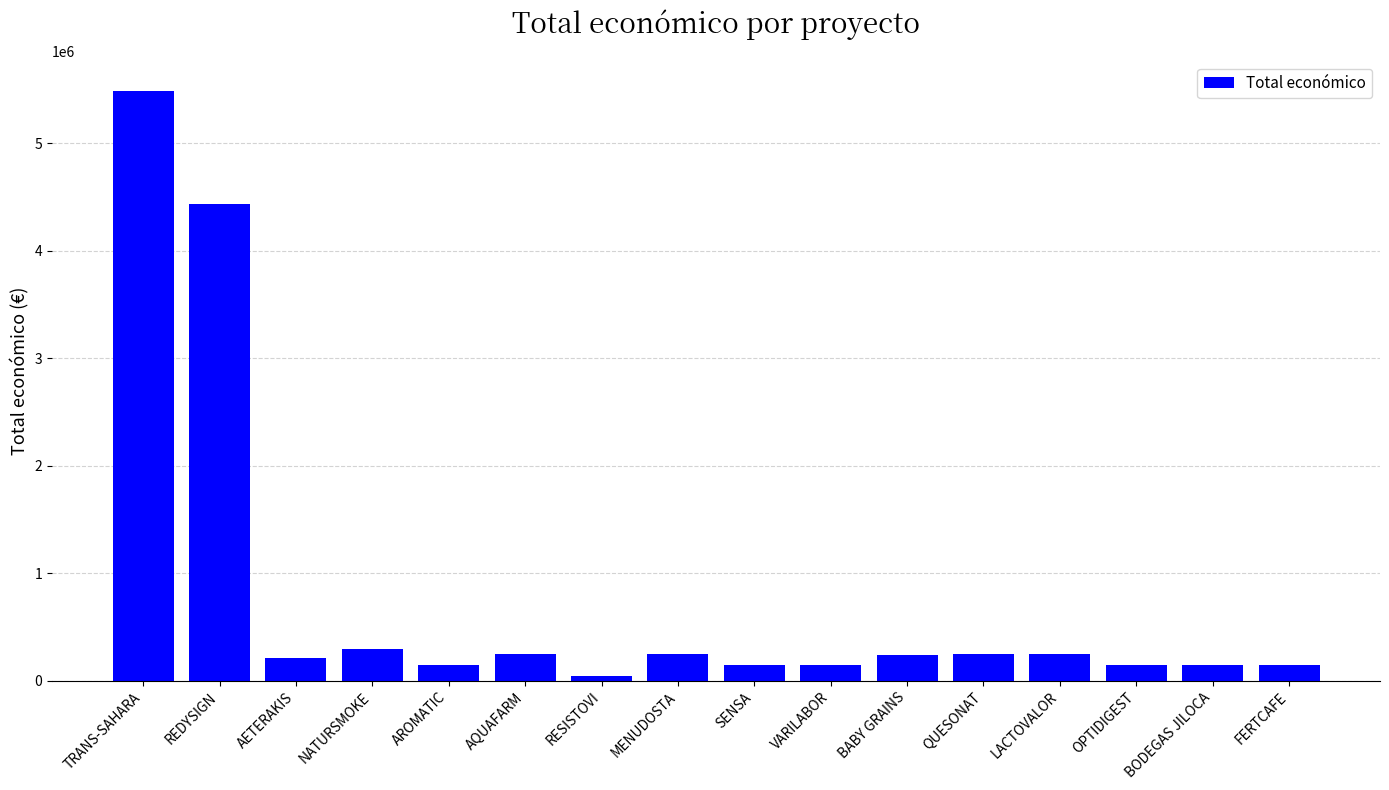

What is the label of the 12th bar from the left?

QUESONAT